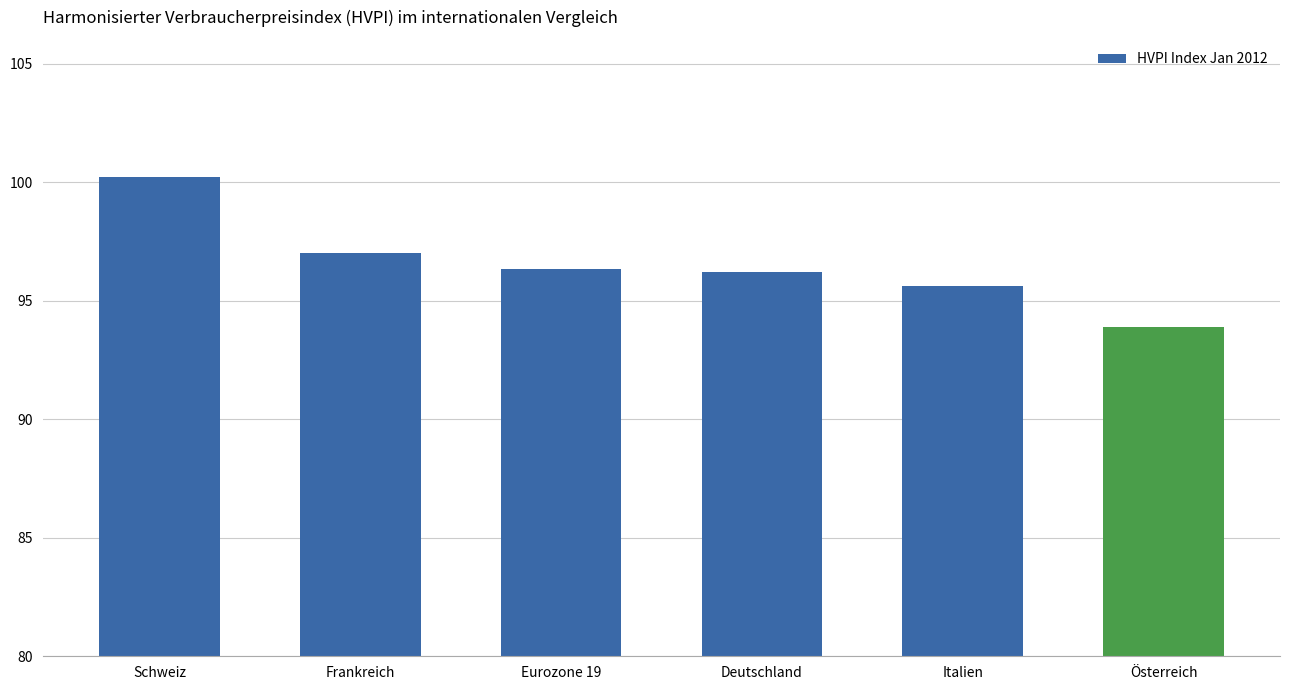

What is the label of the 5th bar from the left?

Italien